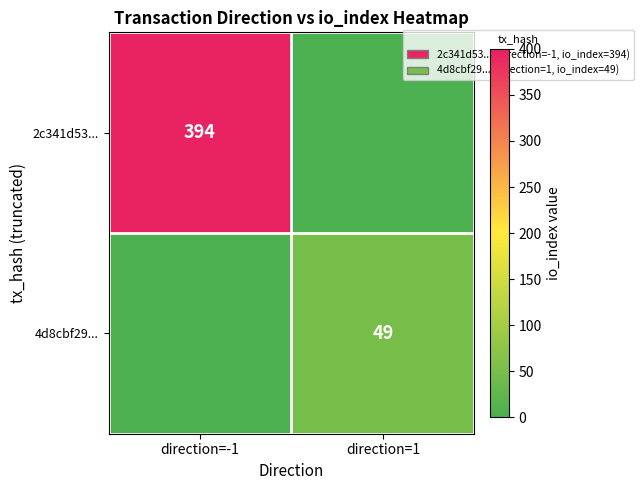

The value of 2c341d53... at direction=-1 is 530. True or false?

False